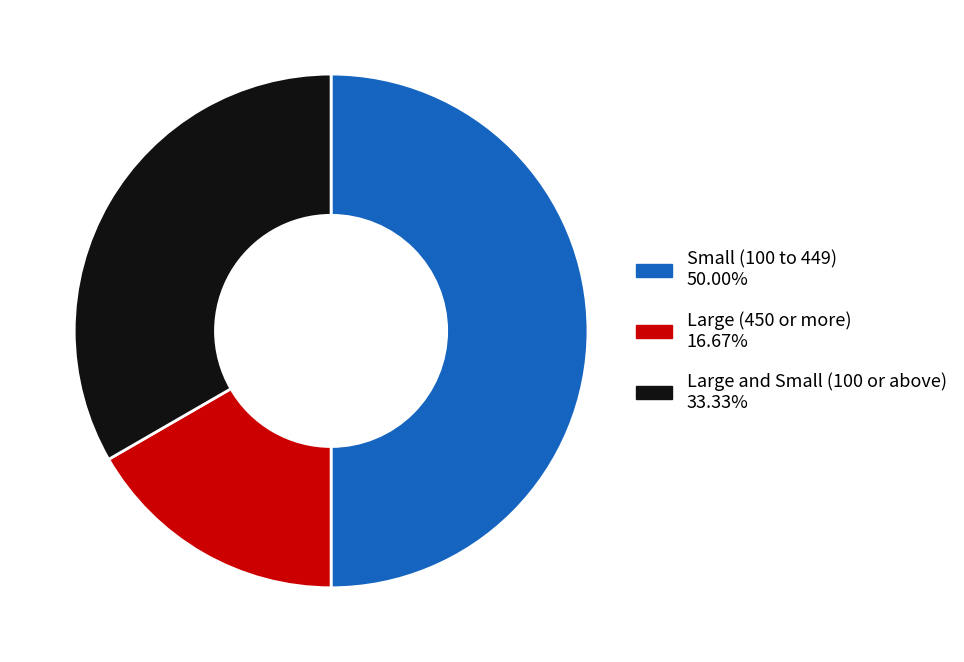

Does Large and Small (100 or above) represent more than half of the total?

No